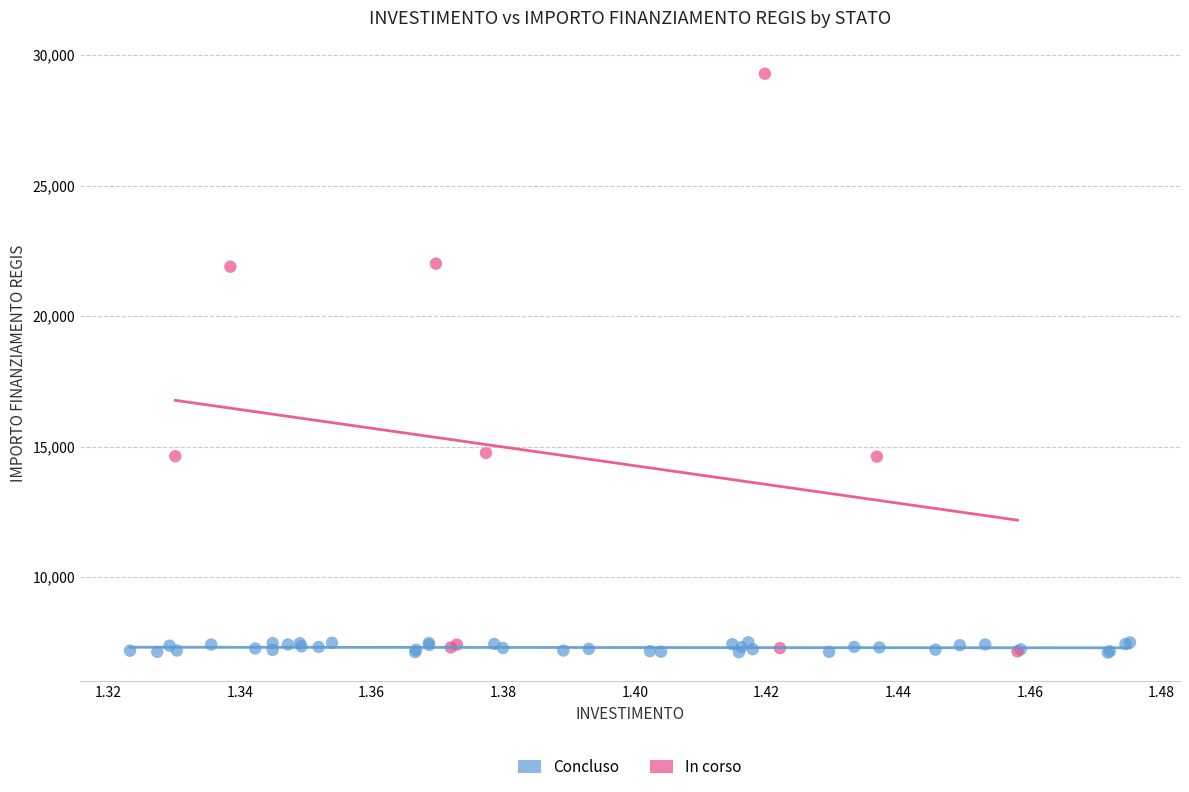

Which series has the largest Y range (max minus min)?

In corso